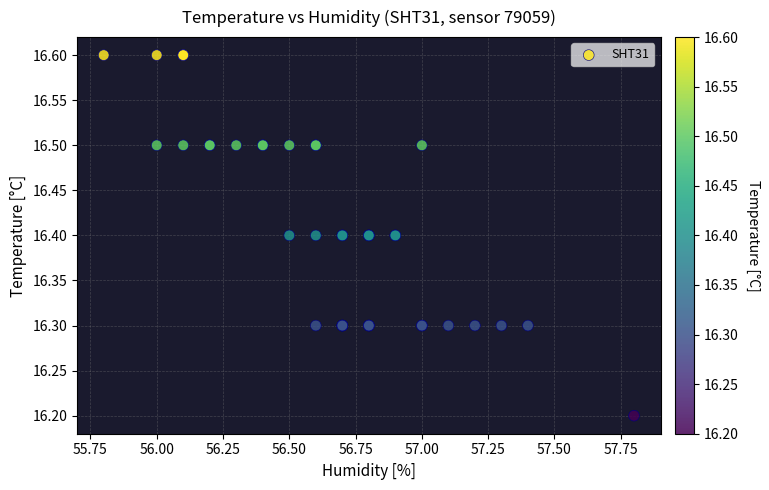

What Y value in the scatter plot is closest to 16?

16.2